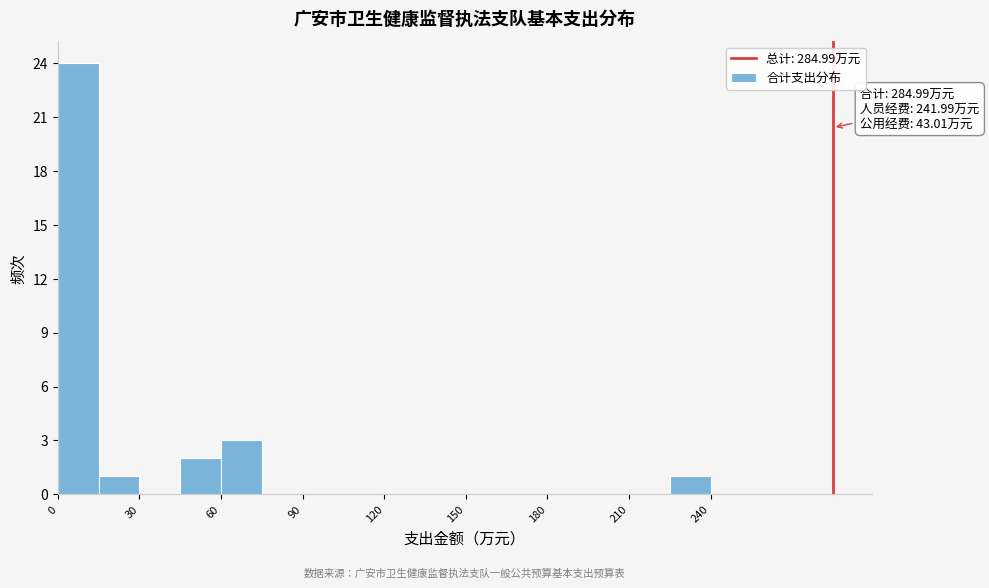

Read against the x-axis, roughly where is the centre of the tallest bar?

10